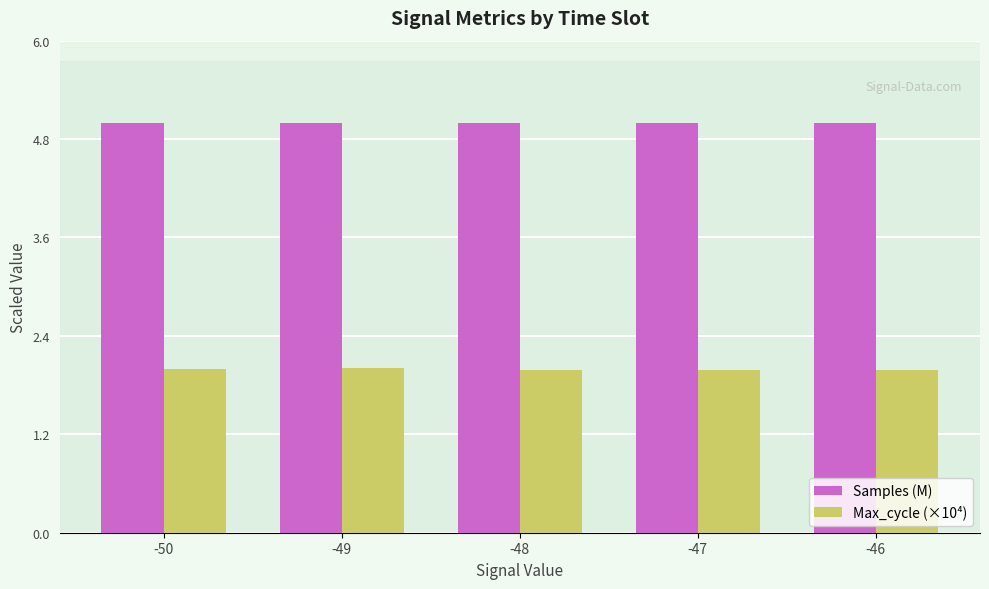

Does the chart contain stacked bars?

No